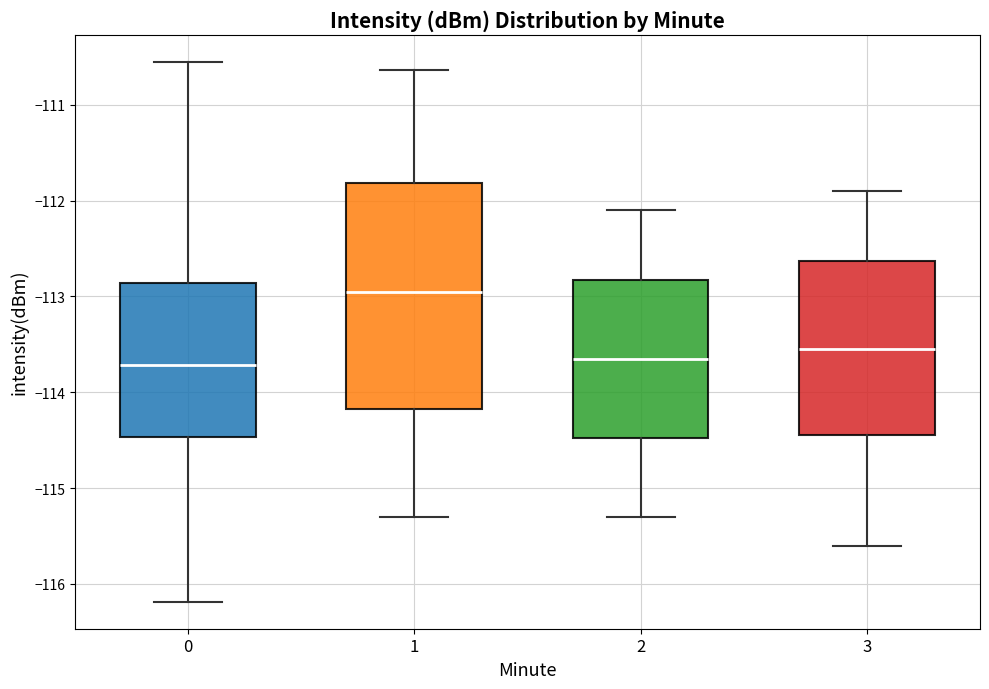

Reading left to right, transcribe this box plot: for each box, give where its median line is, the range the box spans, and where its two whiskers end, as read against the y-axis. The values are not printed on the chart, so give them approximately, as read against the axis.

0: median -113.7, box -114.5 to -112.9, whiskers -116.2 to -110.6
1: median -112.9, box -114.2 to -111.8, whiskers -115.3 to -110.6
2: median -113.6, box -114.5 to -112.8, whiskers -115.3 to -112.1
3: median -113.5, box -114.4 to -112.6, whiskers -115.6 to -111.9